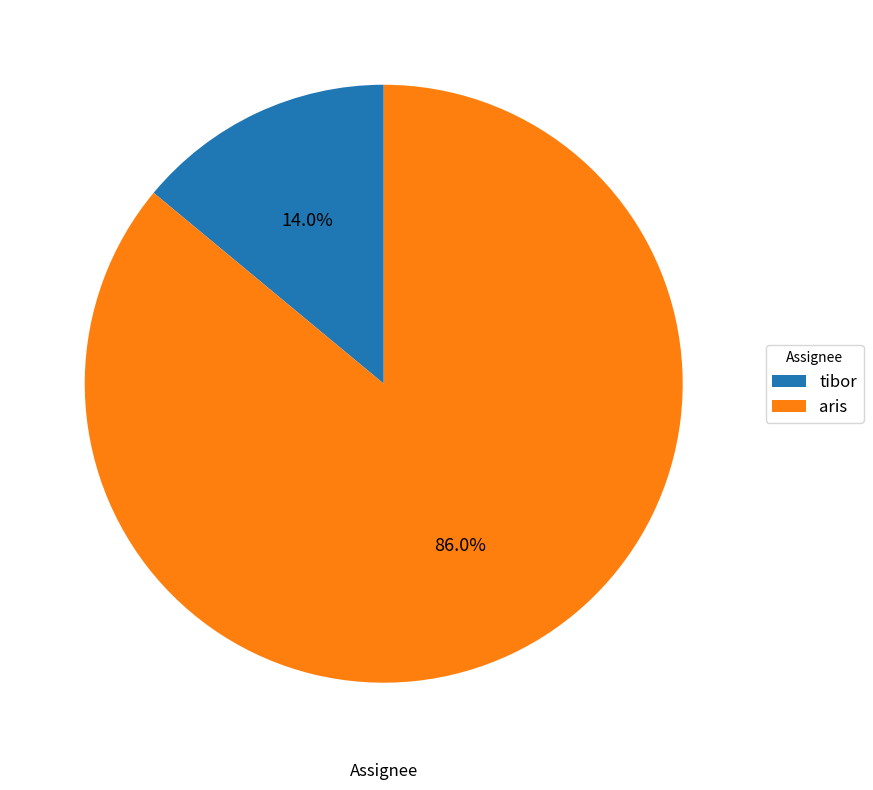

To the nearest percent, what portion does aris represent?

86%